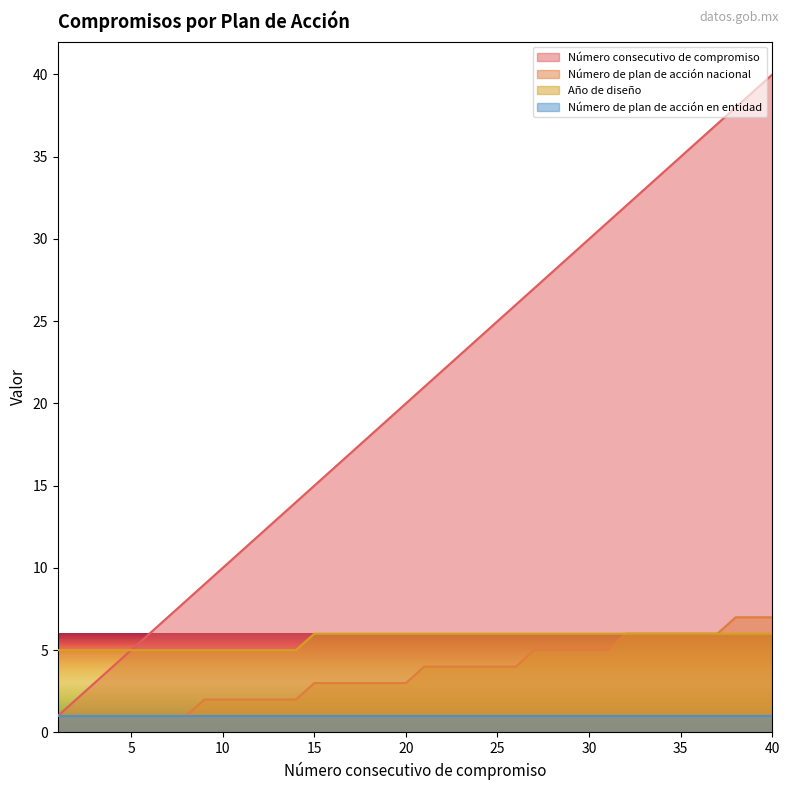

Which series has the largest total across all categories?

Número consecutivo de compromiso